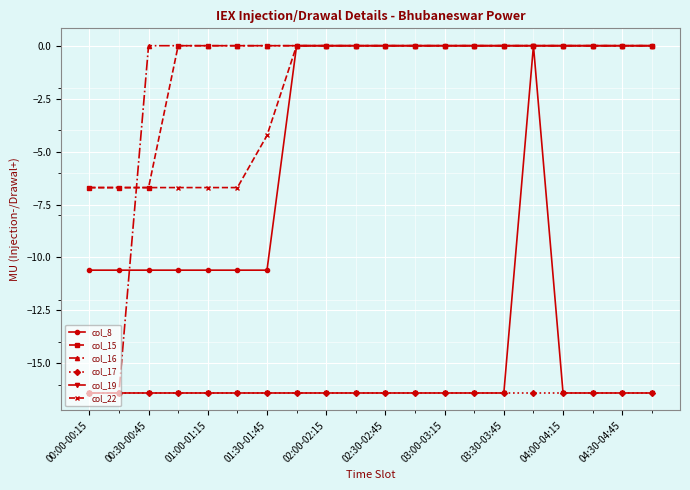

True or false: col_8 and col_17 intersect in this chart.

False